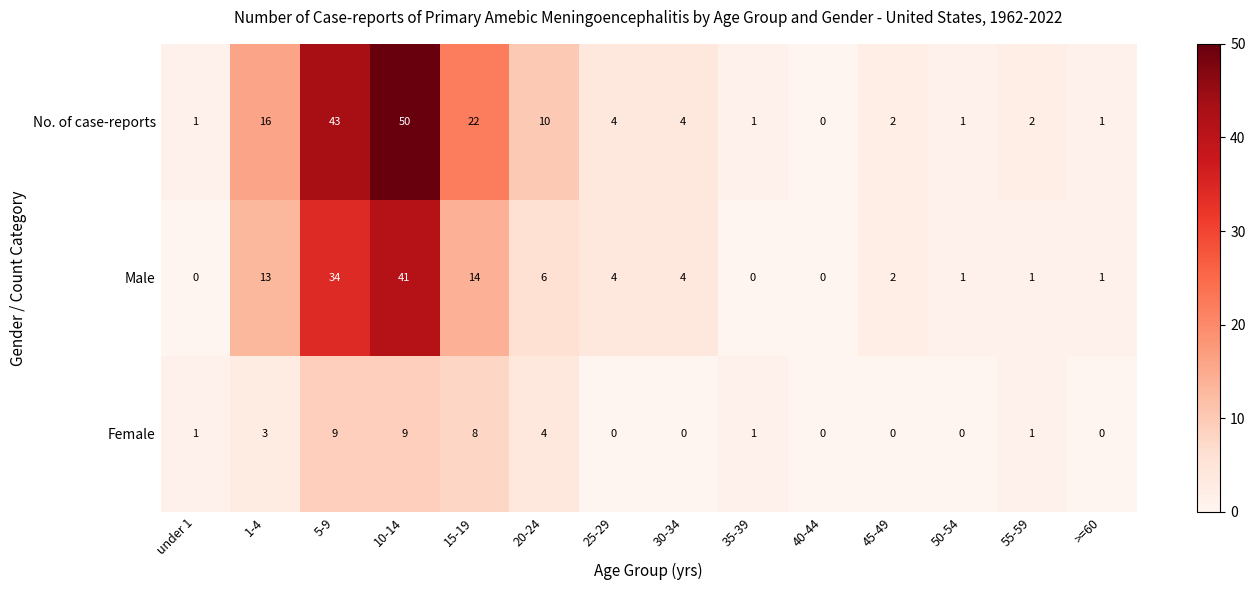

What is the total value across all series at 5-9?

86